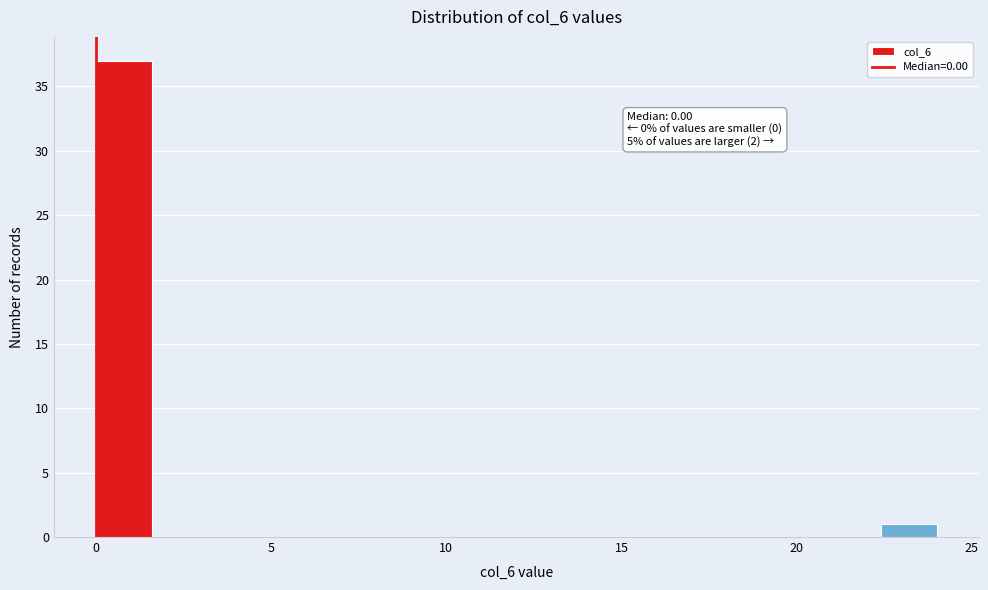

Read against the x-axis, roughly where is the centre of the tallest bar?

1.0